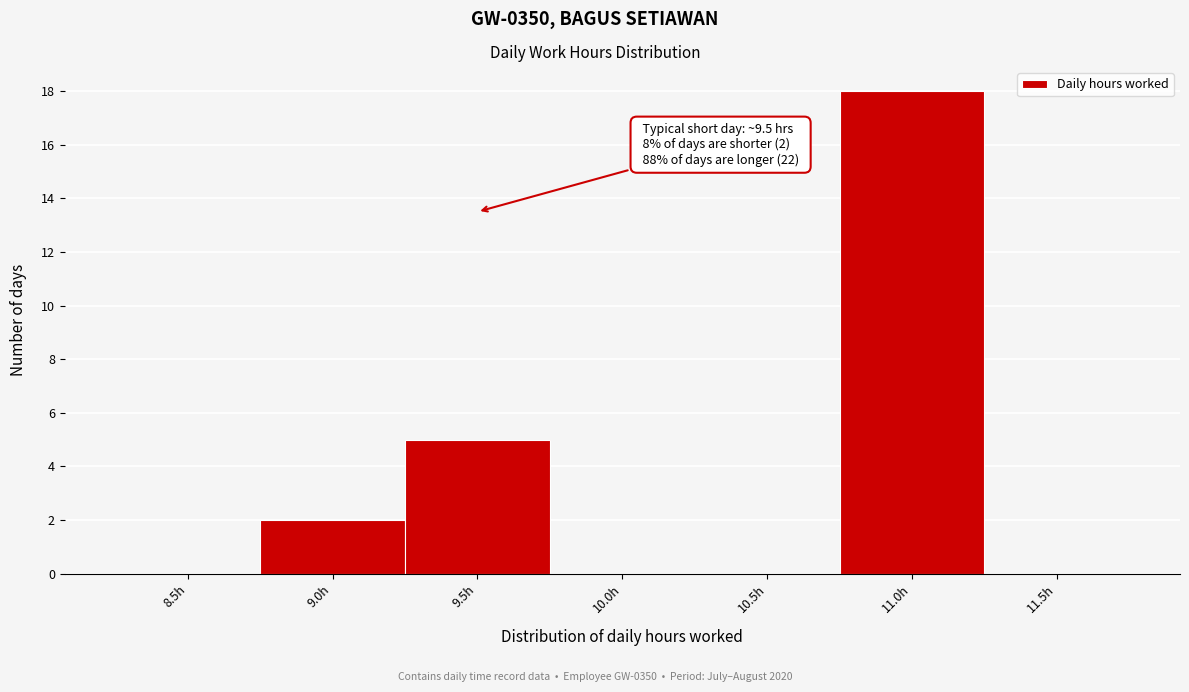

Reading left to right, transcribe all the data shown in this chart.

8.5h=0	9.0h=2	9.5h=5	10.0h=0	10.5h=0	11.0h=18	11.5h=0